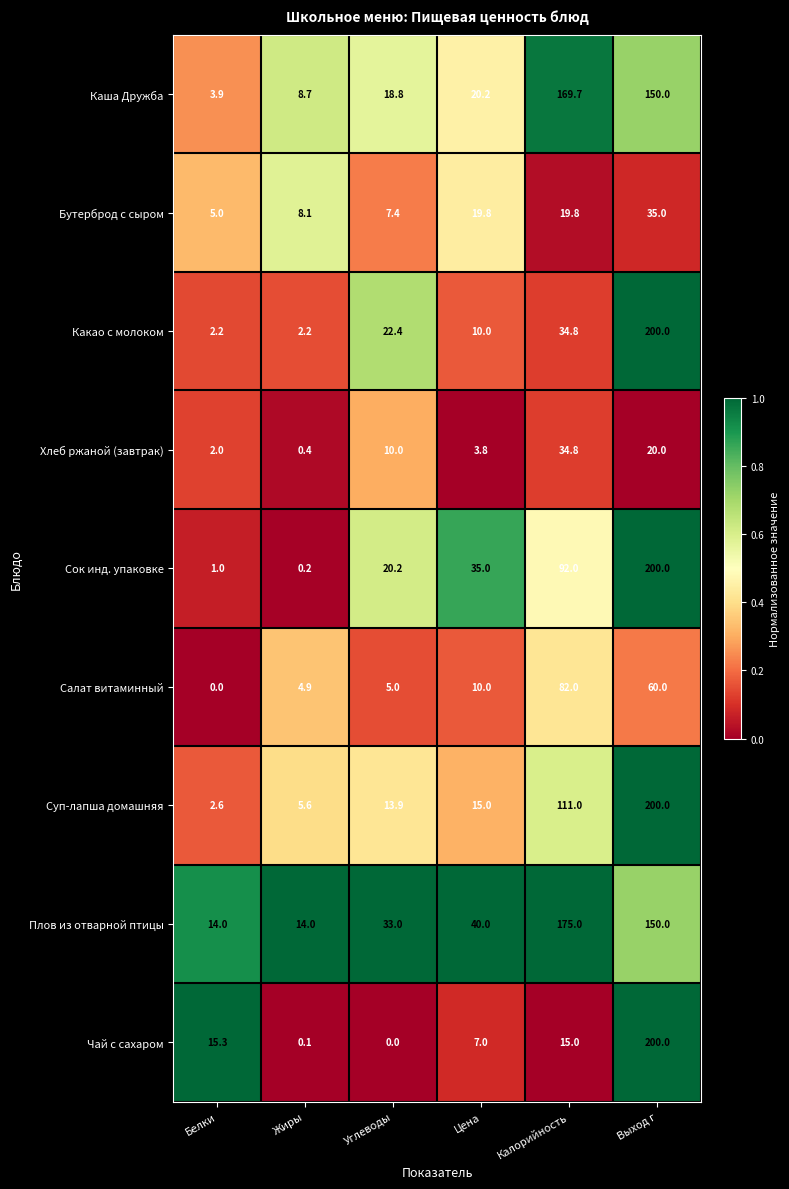

Which series has the largest range (max minus min)?

Чай с сахаром